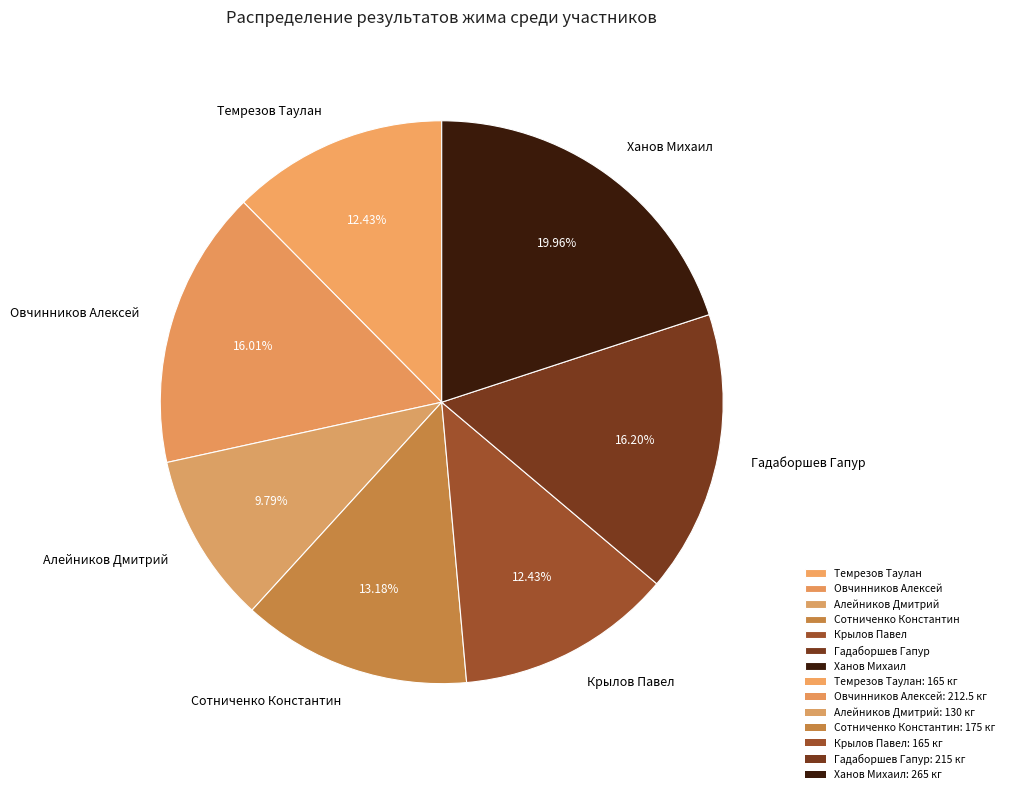

Approximately how many times larger is the value at Сотниченко Константин compared to Гадаборшев Гапур?

0.8